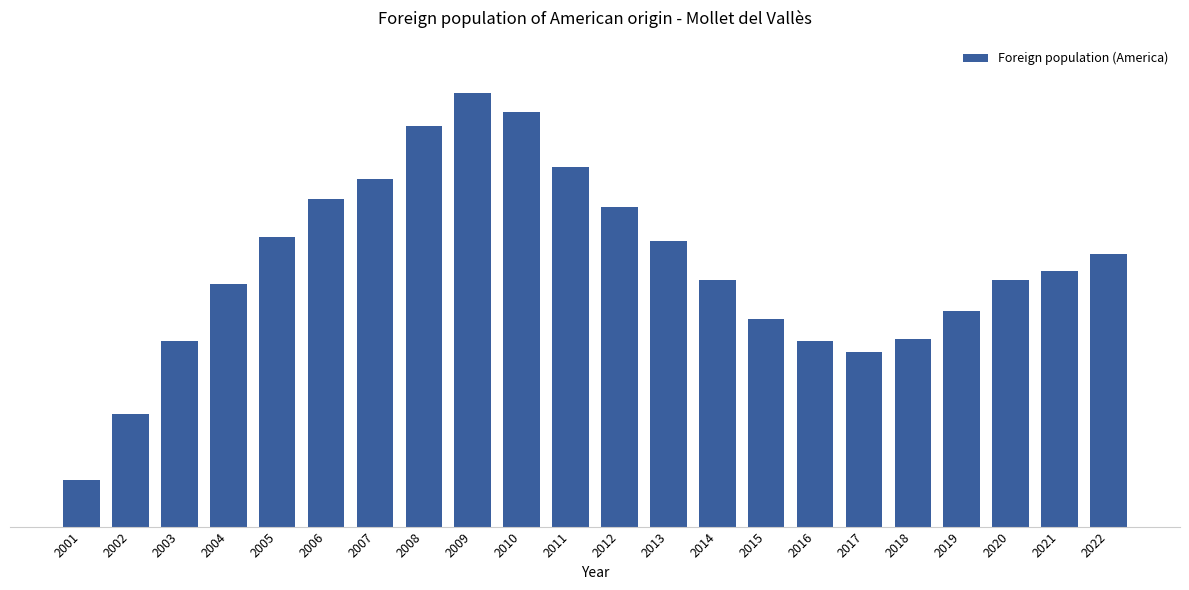

Are the bars horizontal?

No